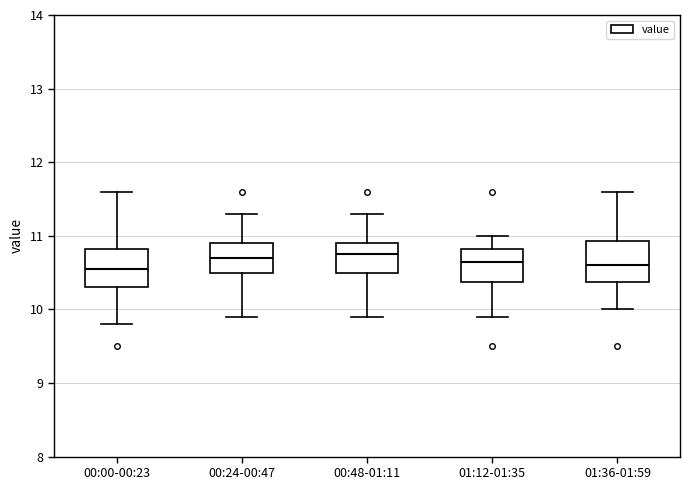

Reading left to right, read every box against the y-axis: the position of its median line, the range the box covers, and the ends of its whiskers. The values are not printed on the chart, so give them approximately, as read against the axis.

00:00-00:23: median 10.6, box 10.3 to 10.8, whiskers 9.8 to 11.6
00:24-00:47: median 10.7, box 10.5 to 10.9, whiskers 9.9 to 11.3
00:48-01:11: median 10.8, box 10.5 to 10.9, whiskers 9.9 to 11.3
01:12-01:35: median 10.7, box 10.4 to 10.8, whiskers 9.9 to 11.0
01:36-01:59: median 10.6, box 10.4 to 10.9, whiskers 10.0 to 11.6